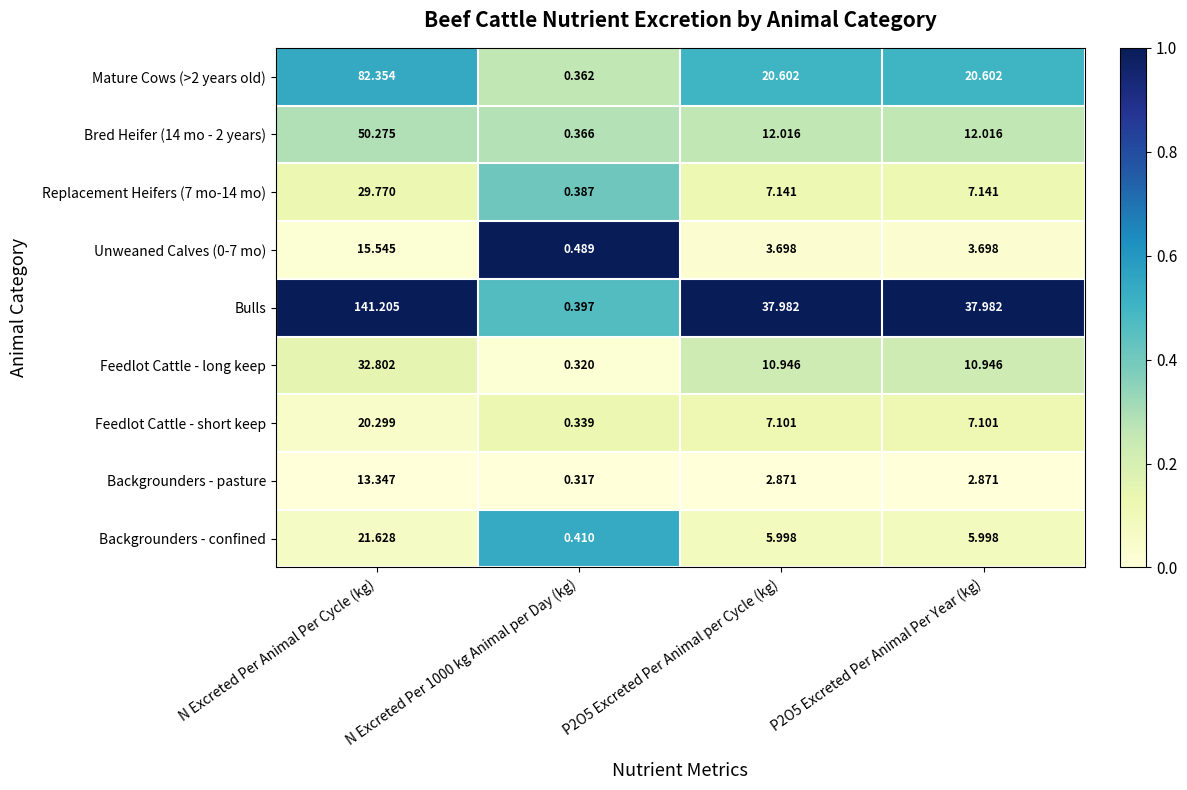

Where does the Replacement Heifers (7 mo-14 mo) series first go above 7?

N Excreted Per Animal Per Cycle (kg)